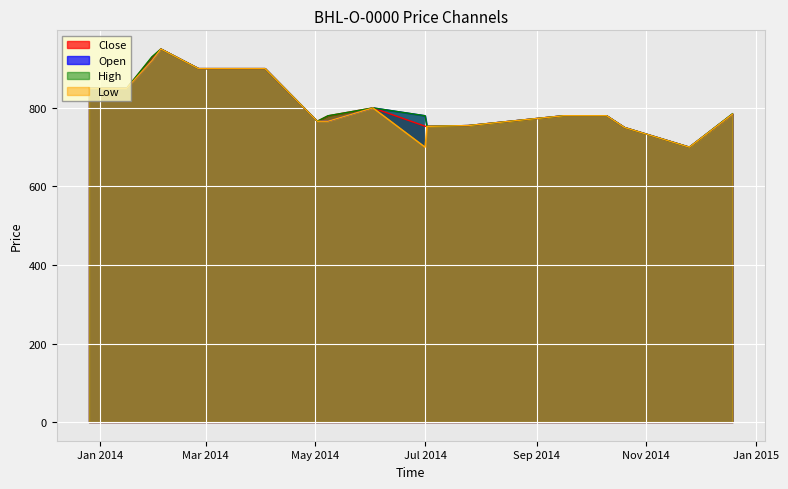

What are all the series names shown in the legend?

Close, Open, High, Low